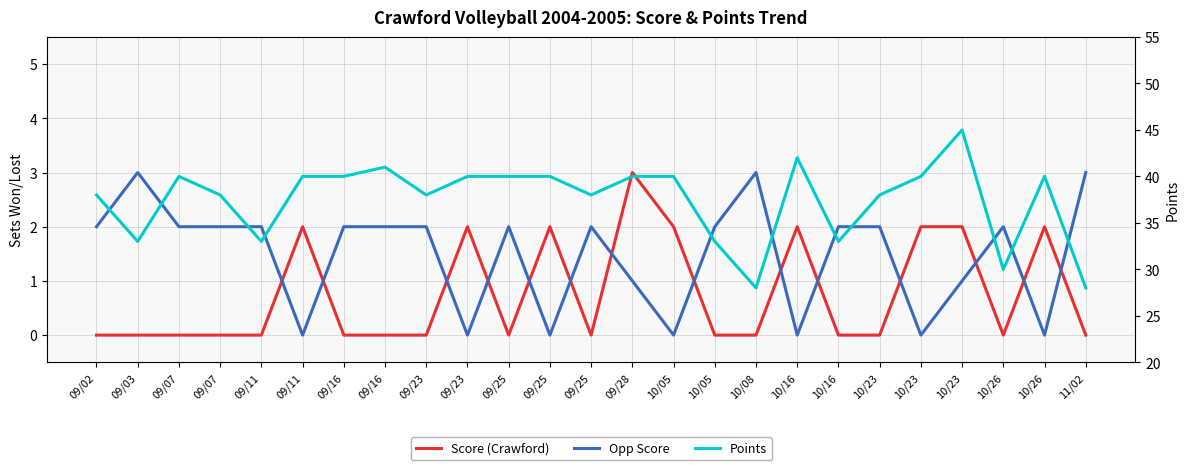

How many data points in Score (Crawford) are above 0?

9